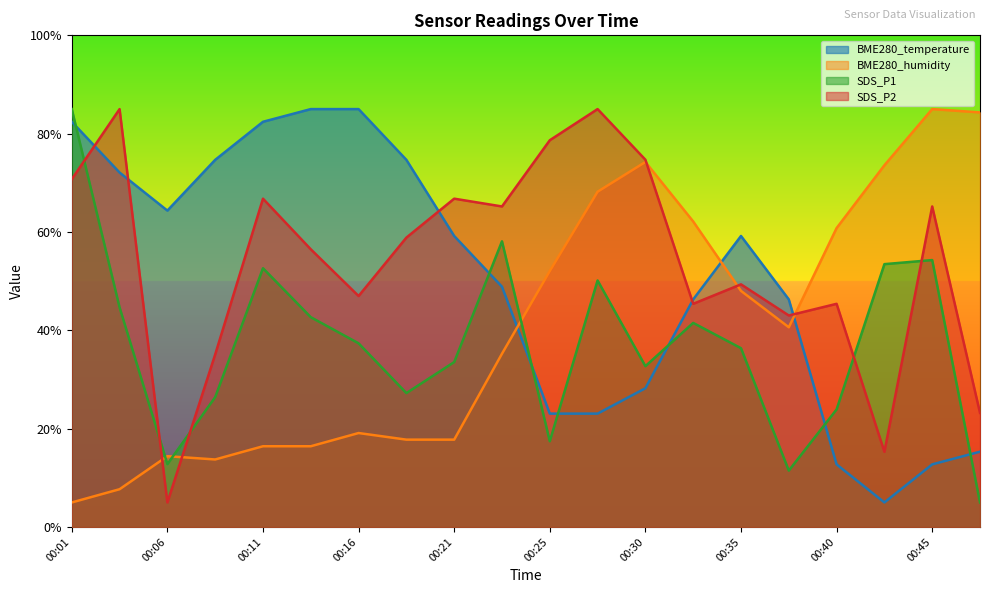

What is the average value of the SDS_P2 series?

54.1